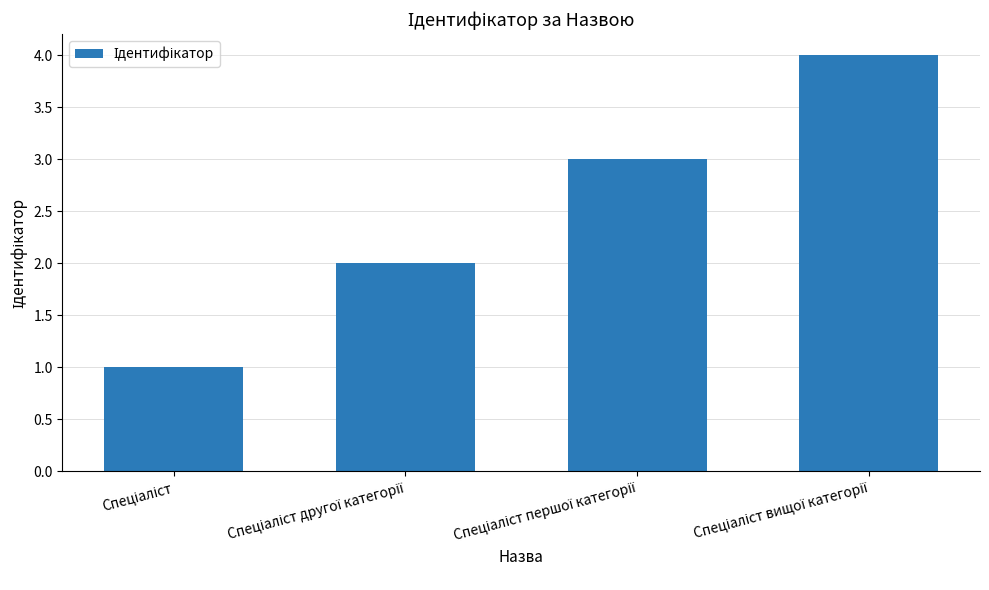

What is the sum of all values?

10